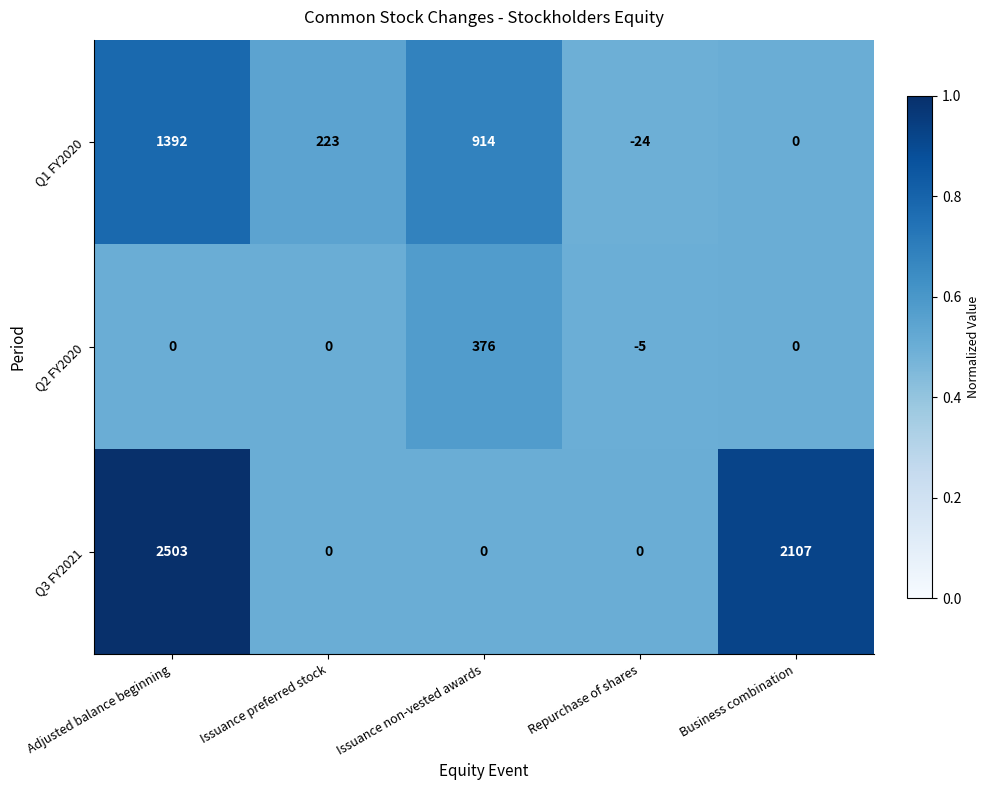

The value of Q2 FY2020 at Issuance preferred stock is -265. True or false?

False